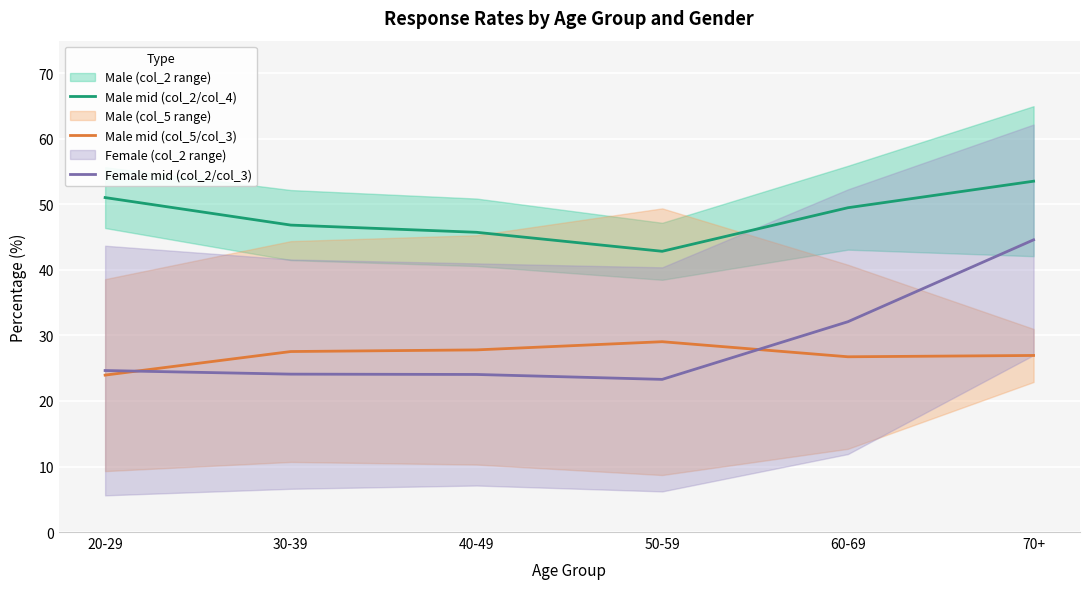

Is this an area chart (filled region under the line)?

No